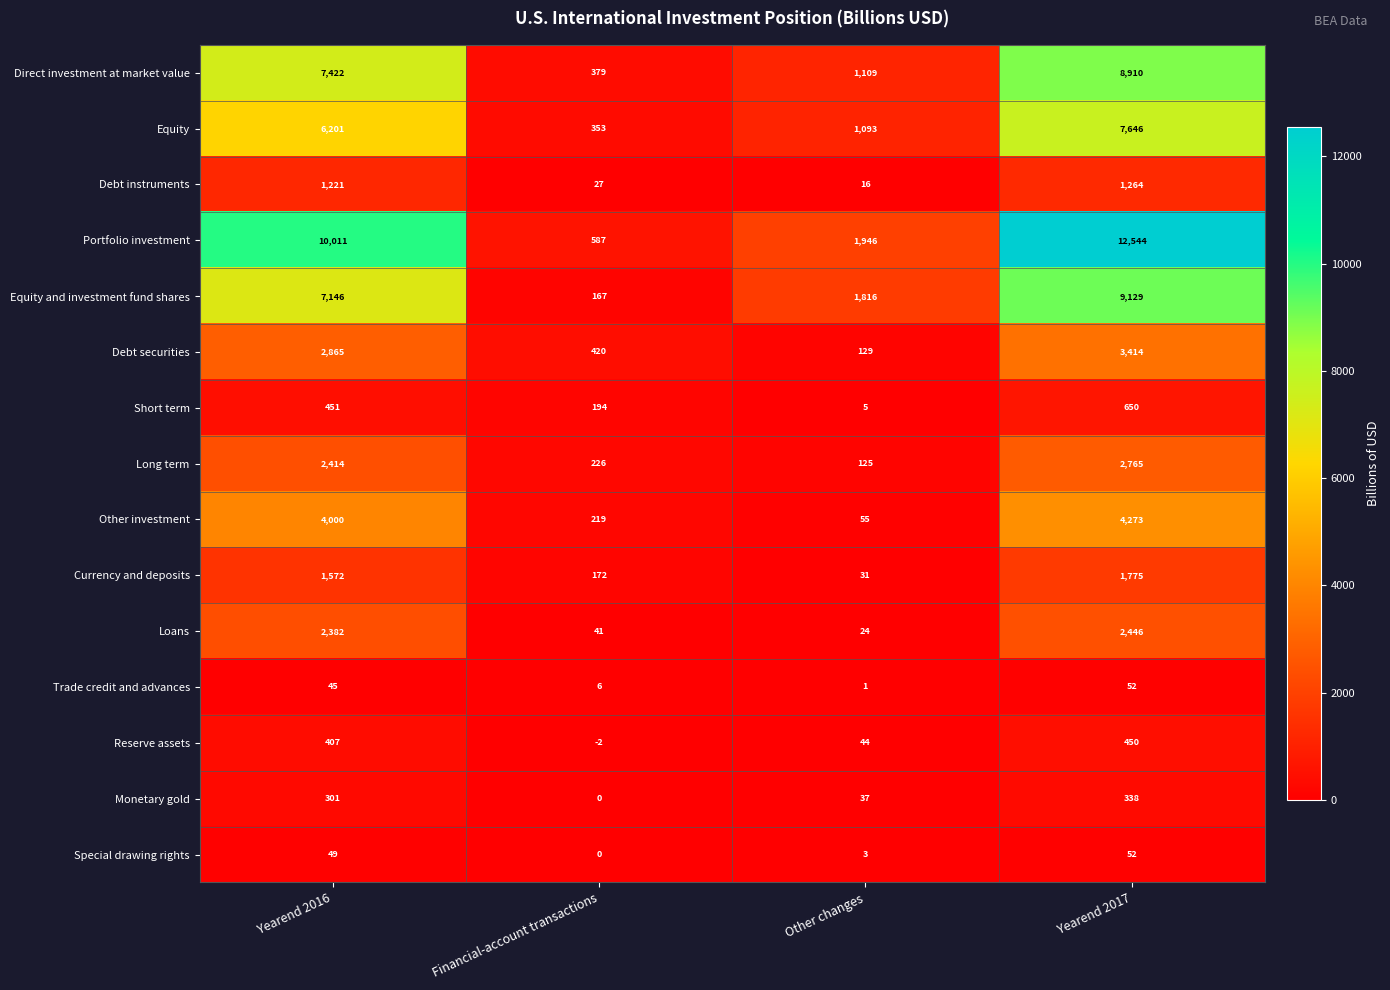

List the labels in order of Debt securities value, largest first.

Yearend 2017, Yearend 2016, Financial-account transactions, Other changes